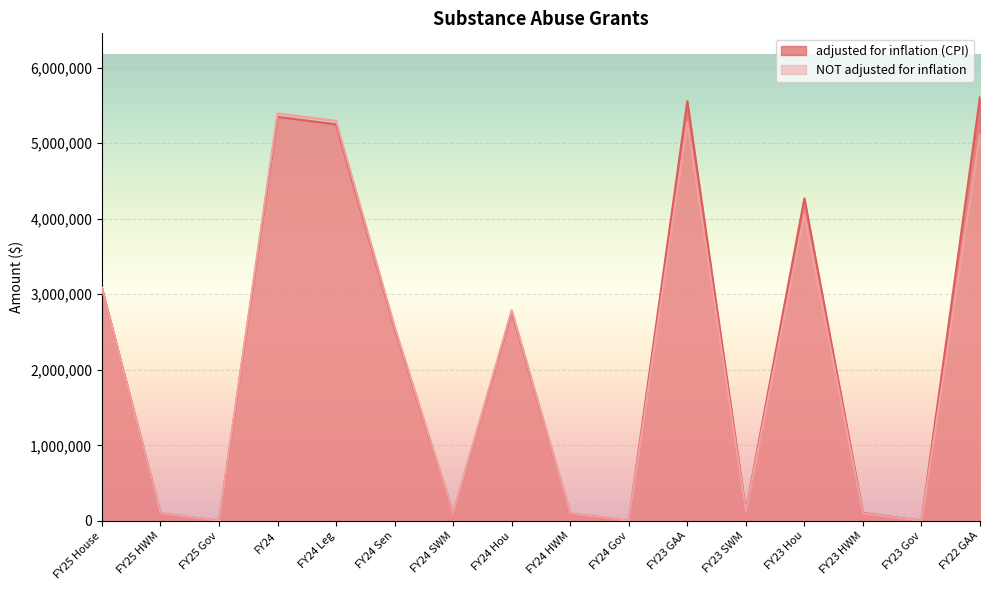

What position from the left is FY22 GAA?

16